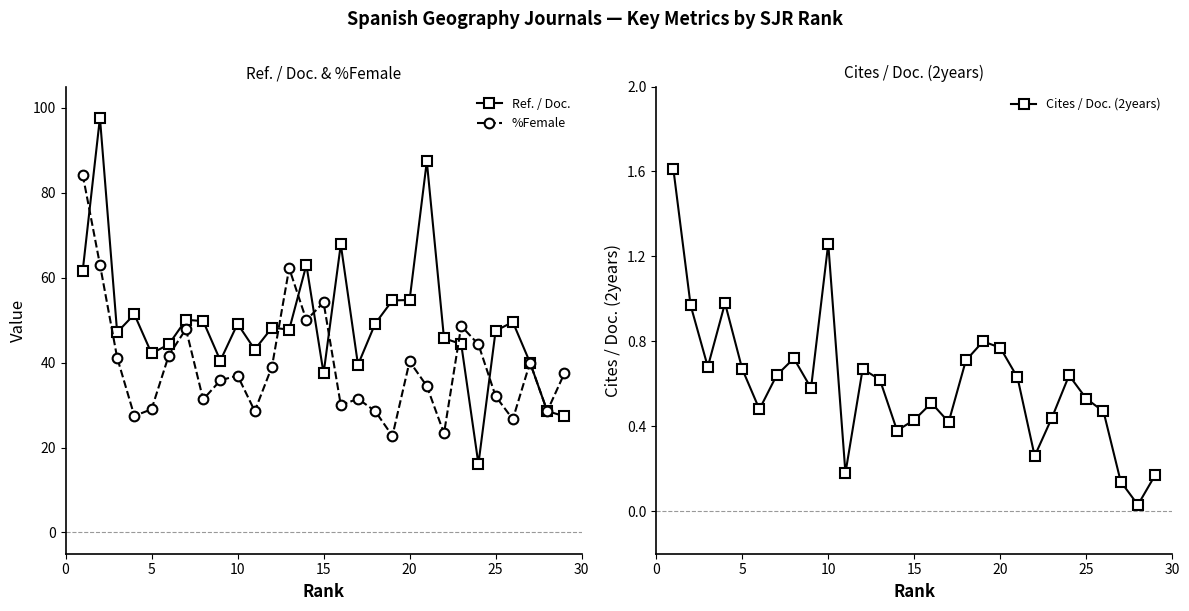

How many interior local valleys does the %Female series have?

9